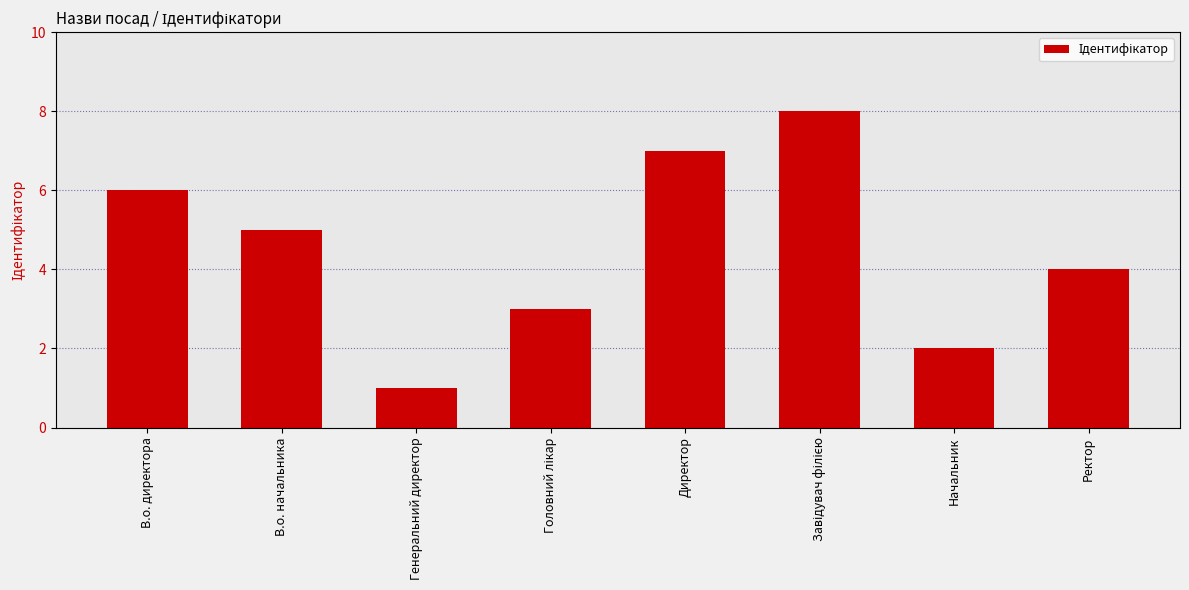

Where does the data first go above 5?

В.о. директора